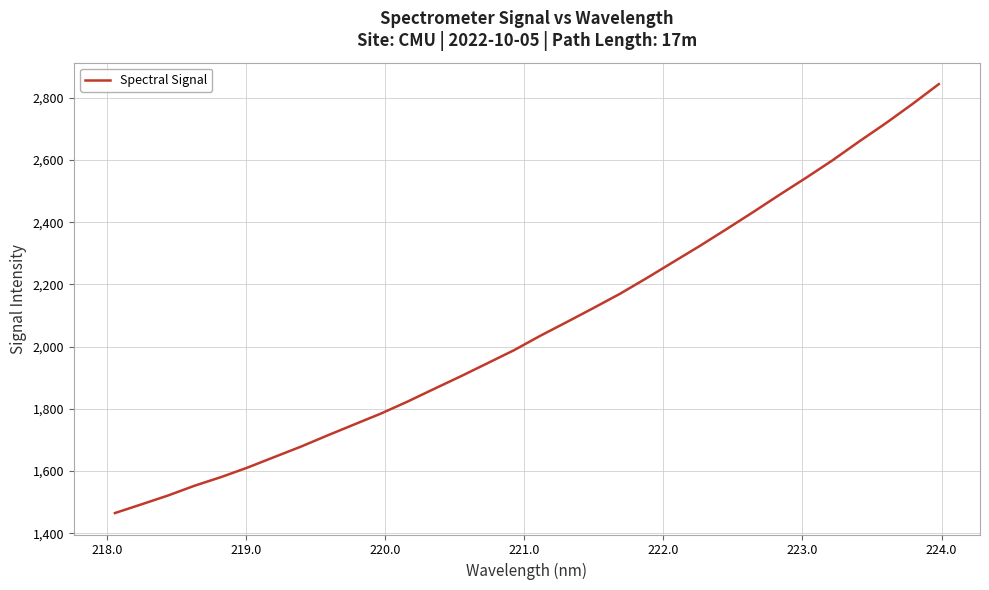

What is the greatest value displayed?

2843.8